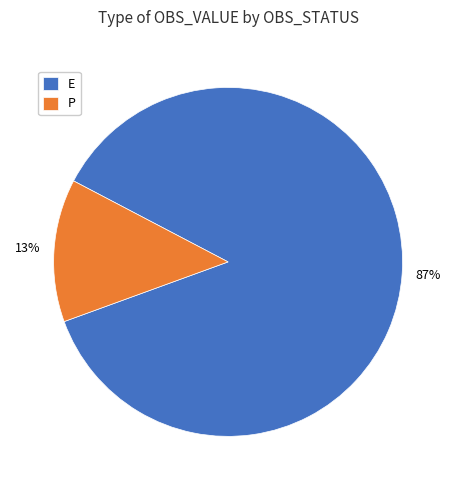

Between P and E, which is larger?

E